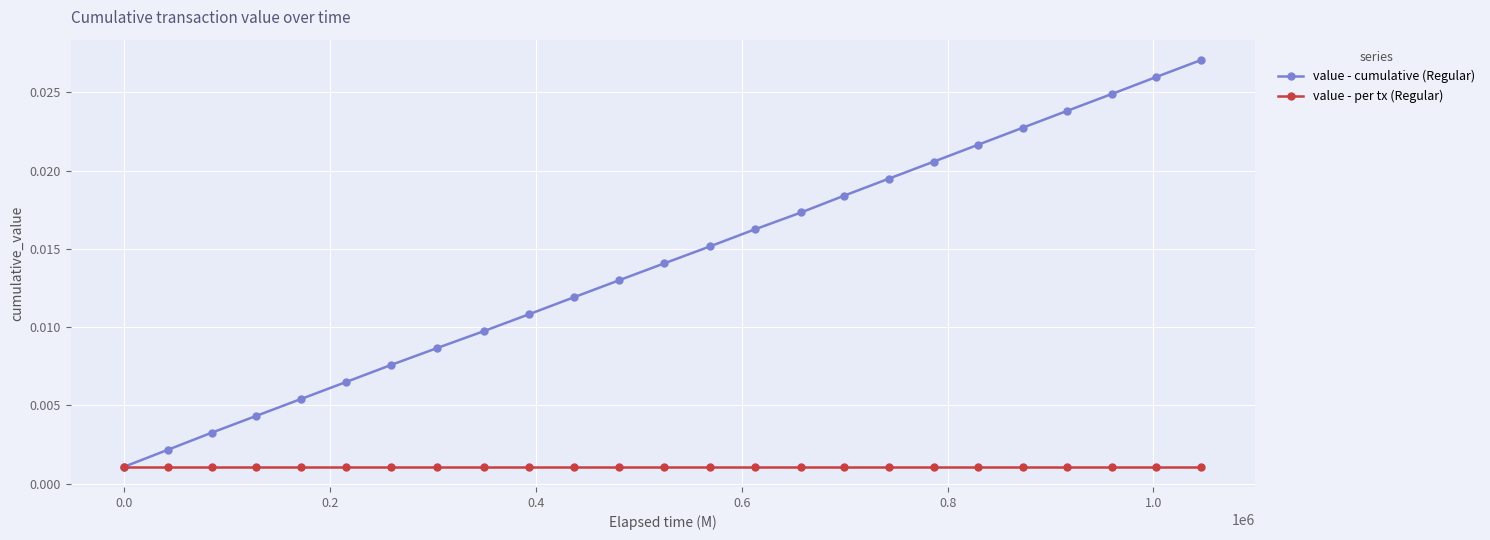

List the series in order of their peak value, highest first.

value - cumulative (Regular), value - per tx (Regular)